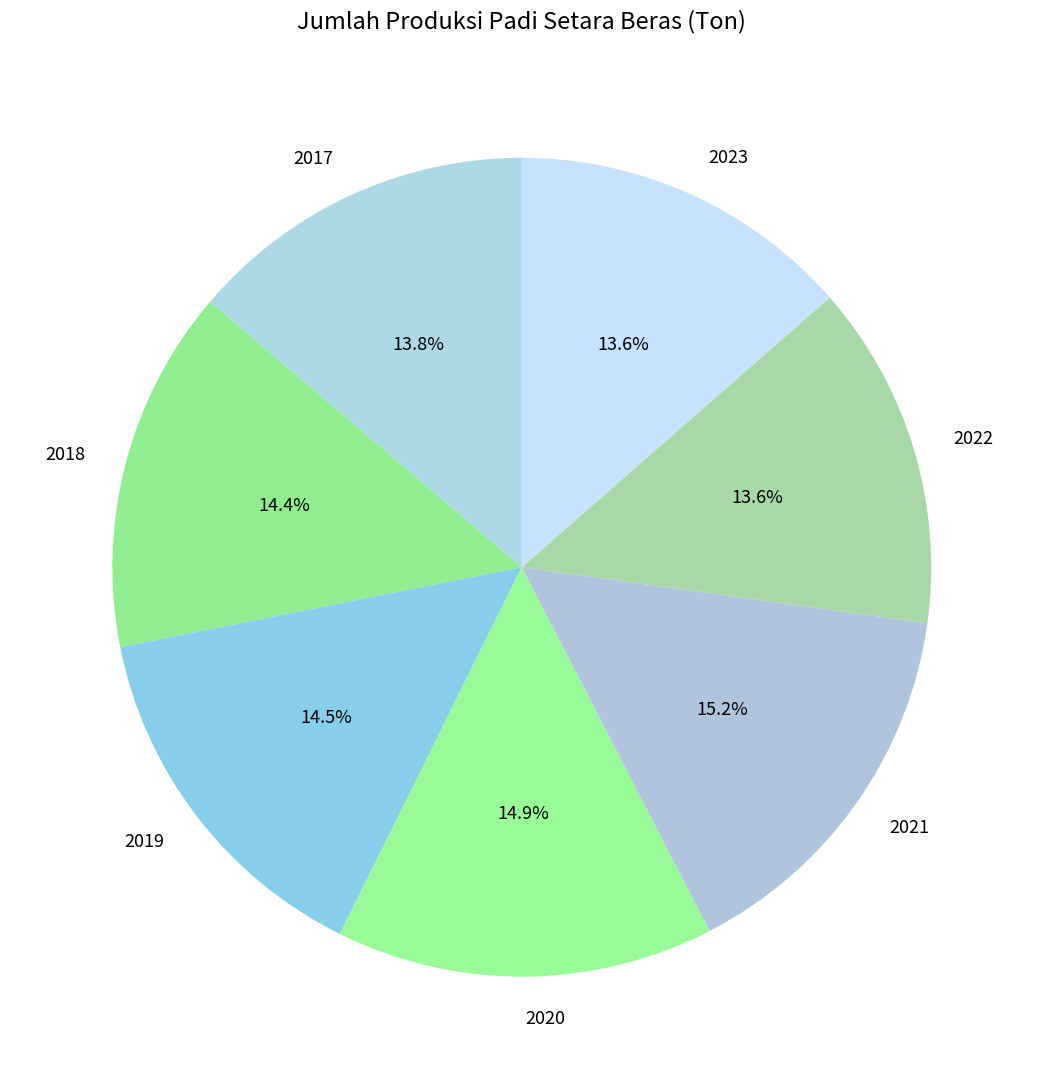

Is 2020 the majority of the pie?

No